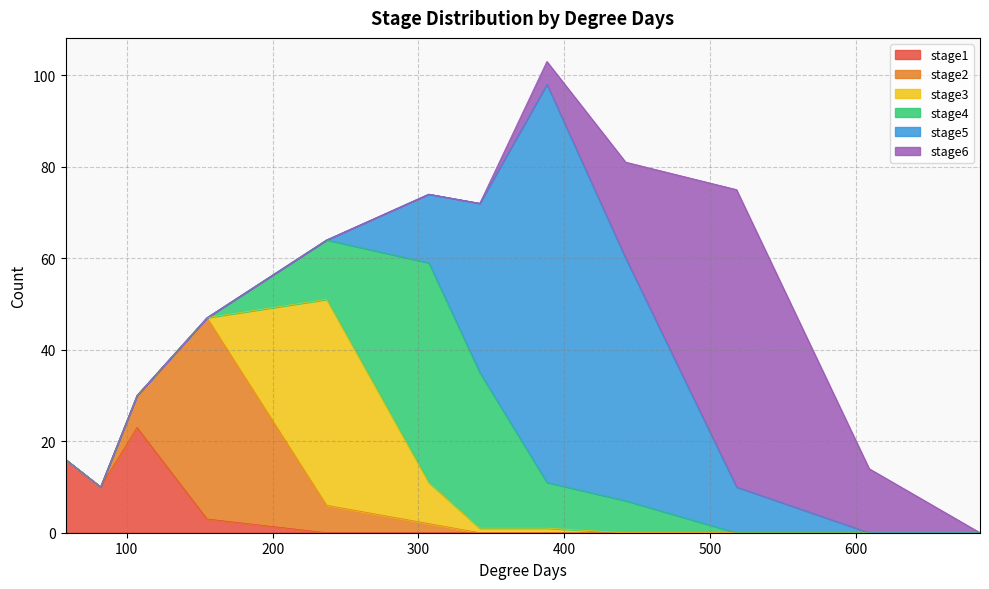

Which series changed the most between 388 and 685?

stage5